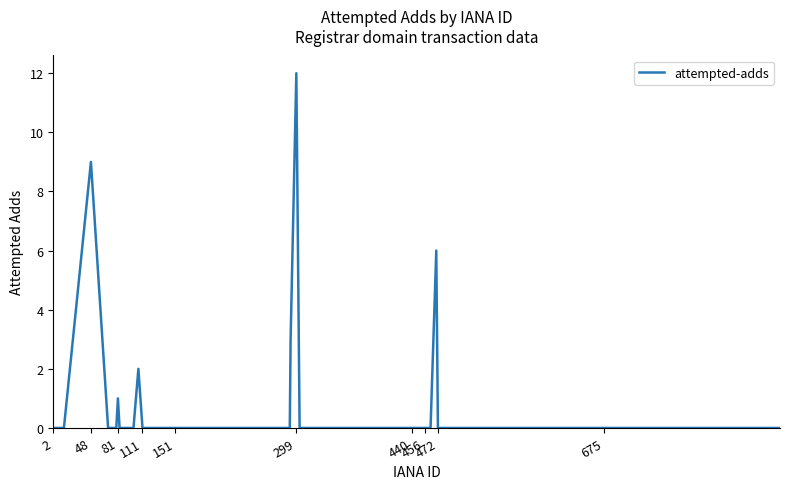

What is the difference between the maximum and minimum values?

12